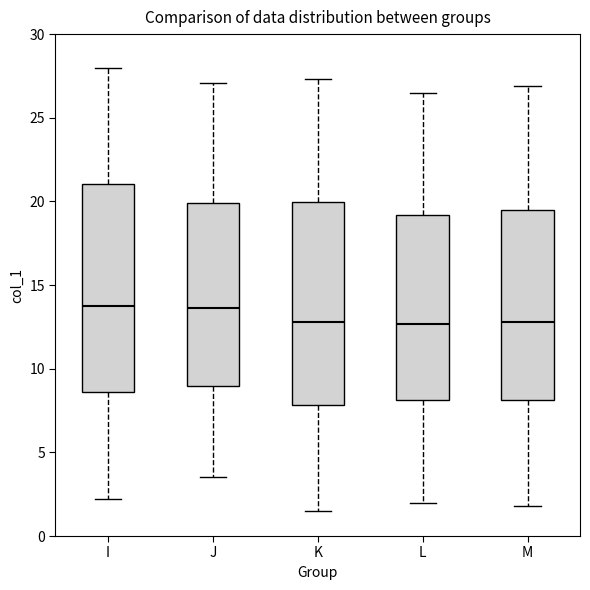

Where is the lower edge of the box for M on the y-axis? The values are not printed on the chart, so give them approximately, as read against the axis.

8.0